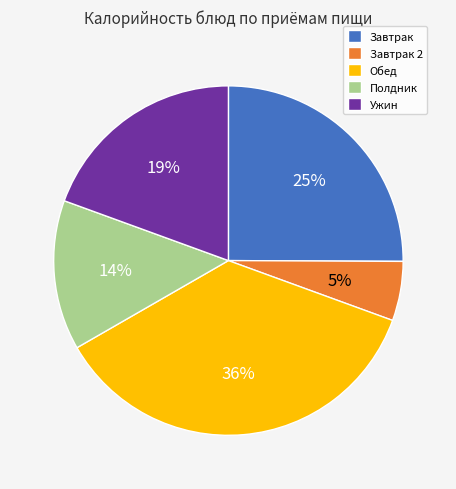

Count the number of slices in the pie.

5